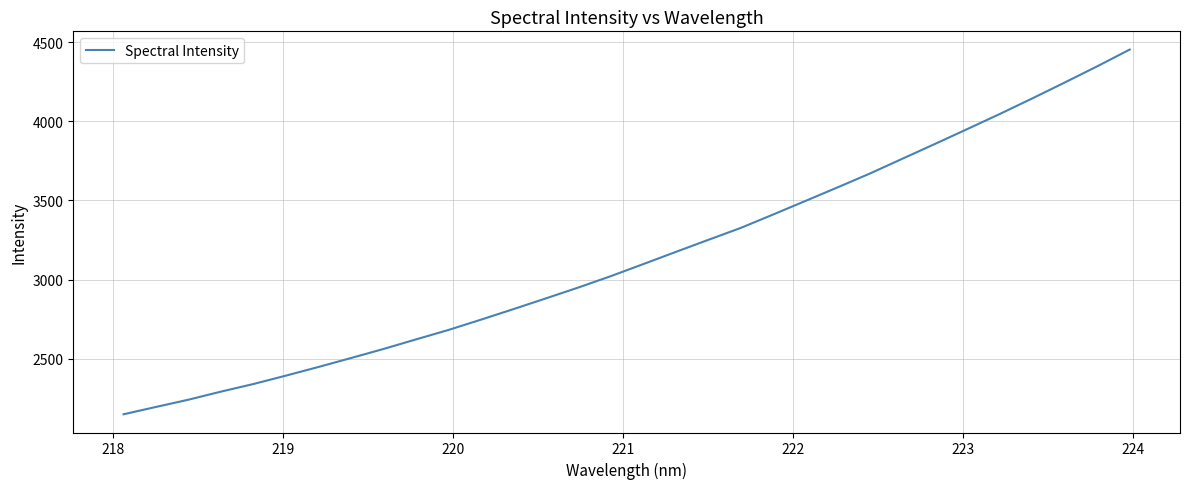

What is the minimum value shown in the chart?

2149.2